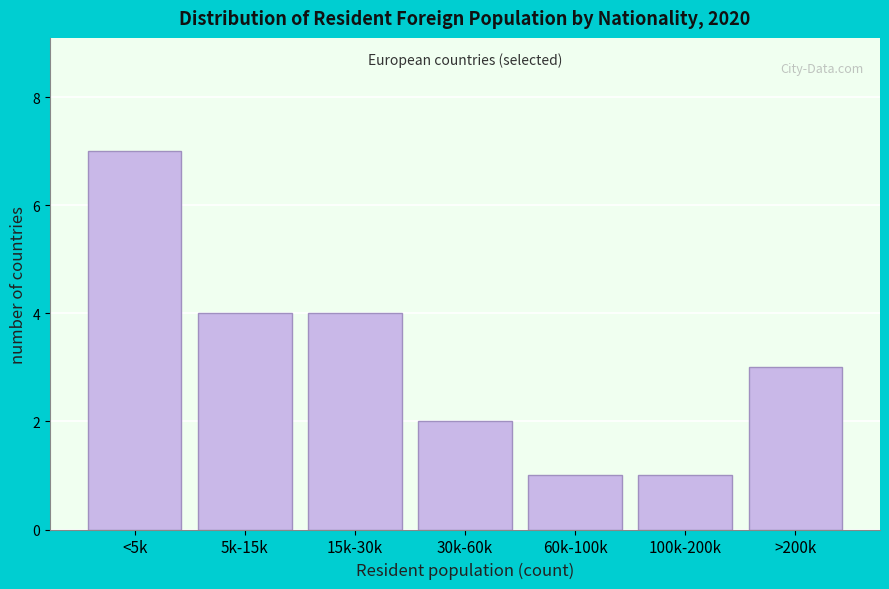

Reading left to right, transcribe all the data shown in this chart.

<5k=7	5k-15k=4	15k-30k=4	30k-60k=2	60k-100k=1	100k-200k=1	>200k=3